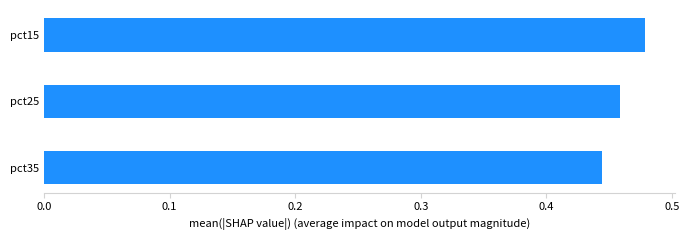

Which label corresponds to the smallest value in the chart?

pct35